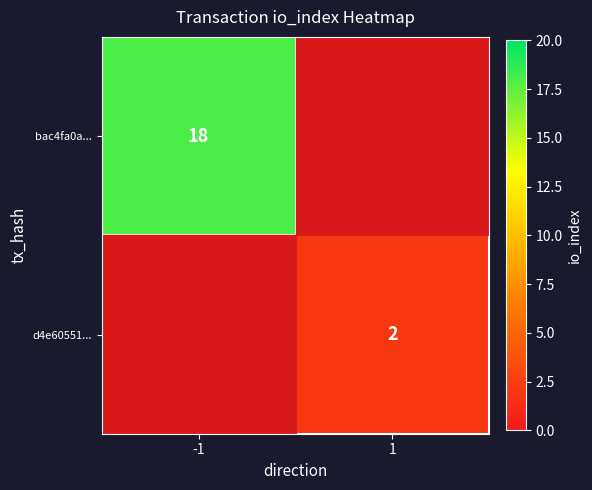

Is it true that d4e60551... equals 2 at 1?

True